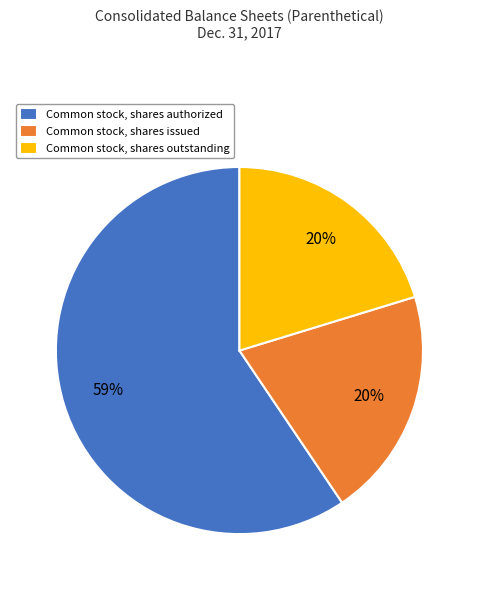

The Common stock, shares issued slice represents 20% of the pie. True or false?

True